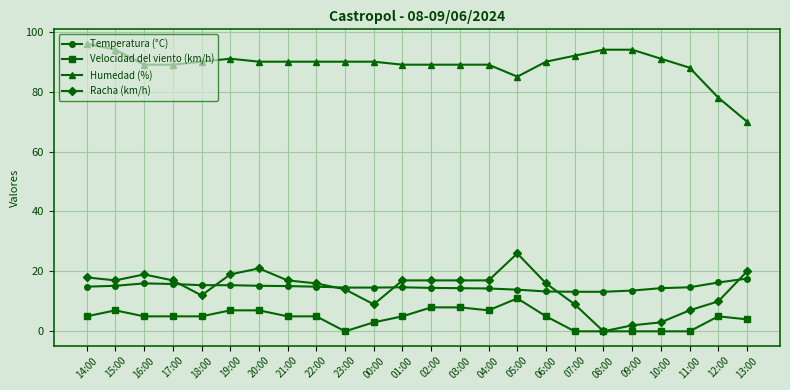

Is the value of Racha (km/h) at 11:00 greater than the value of Temperatura (°C) at 17:00?

No